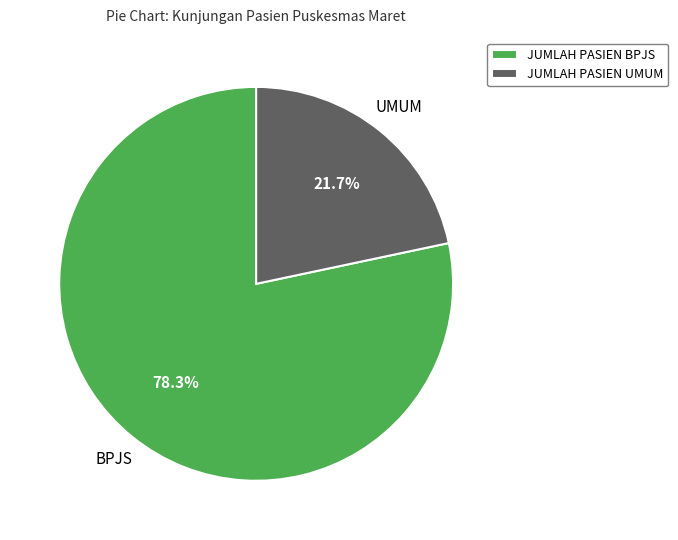

Rank the categories by value from lowest to highest.

JUMLAH PASIEN UMUM, JUMLAH PASIEN BPJS